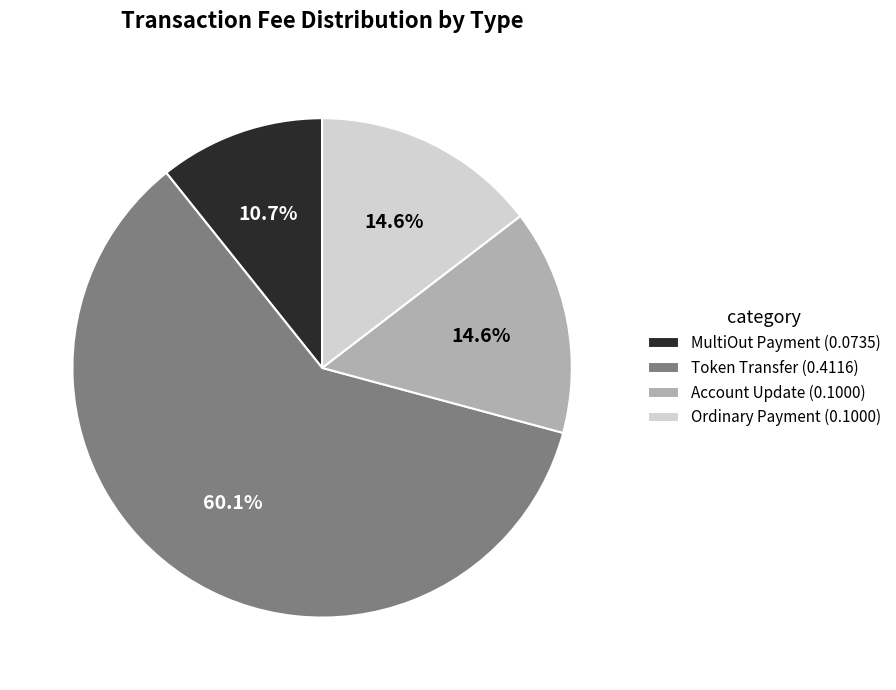

Is it true that Token Transfer is 69% of the pie?

False